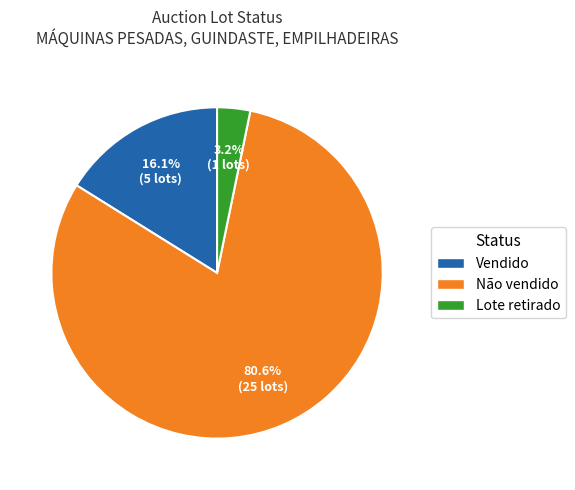

Between Lote retirado and Não vendido, which is larger?

Não vendido